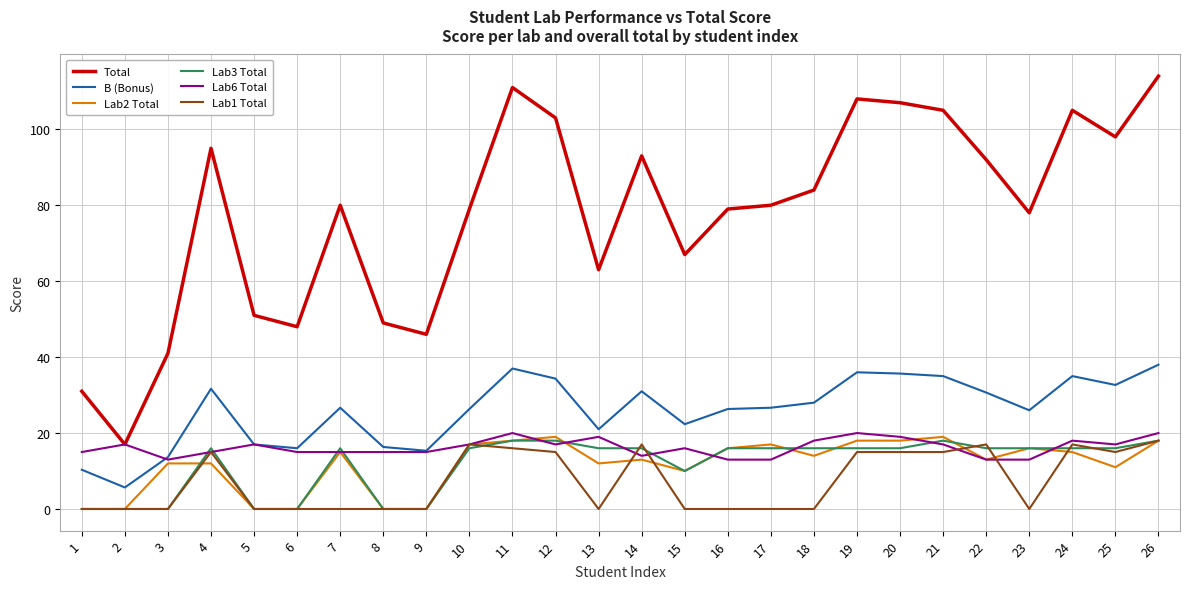

Where is the first local minimum for Lab6 Total?

3